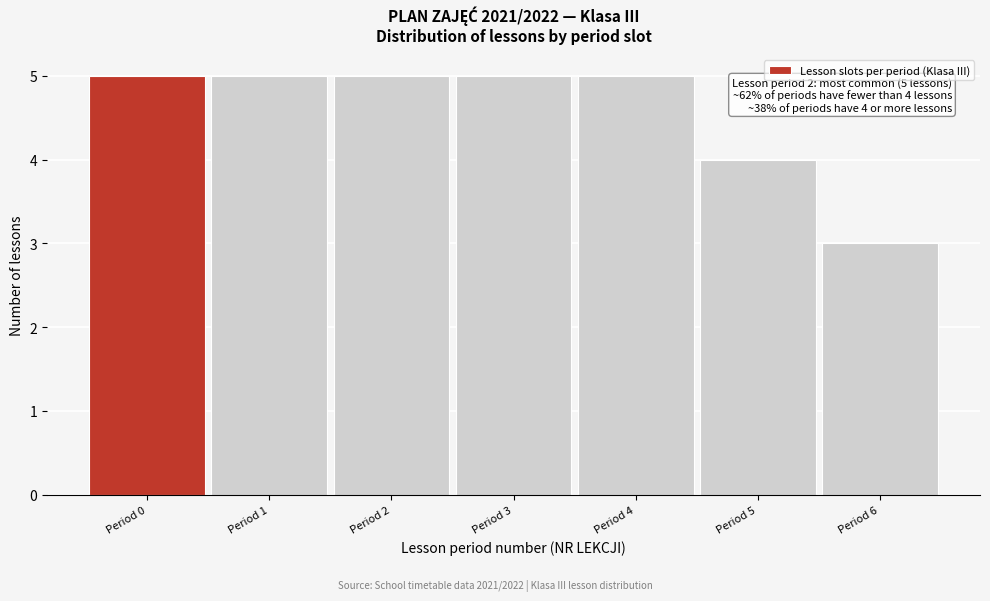

Reading right to left, transcribe all the data shown in this chart.

Period 6=3	Period 5=4	Period 4=5	Period 3=5	Period 2=5	Period 1=5	Period 0=5